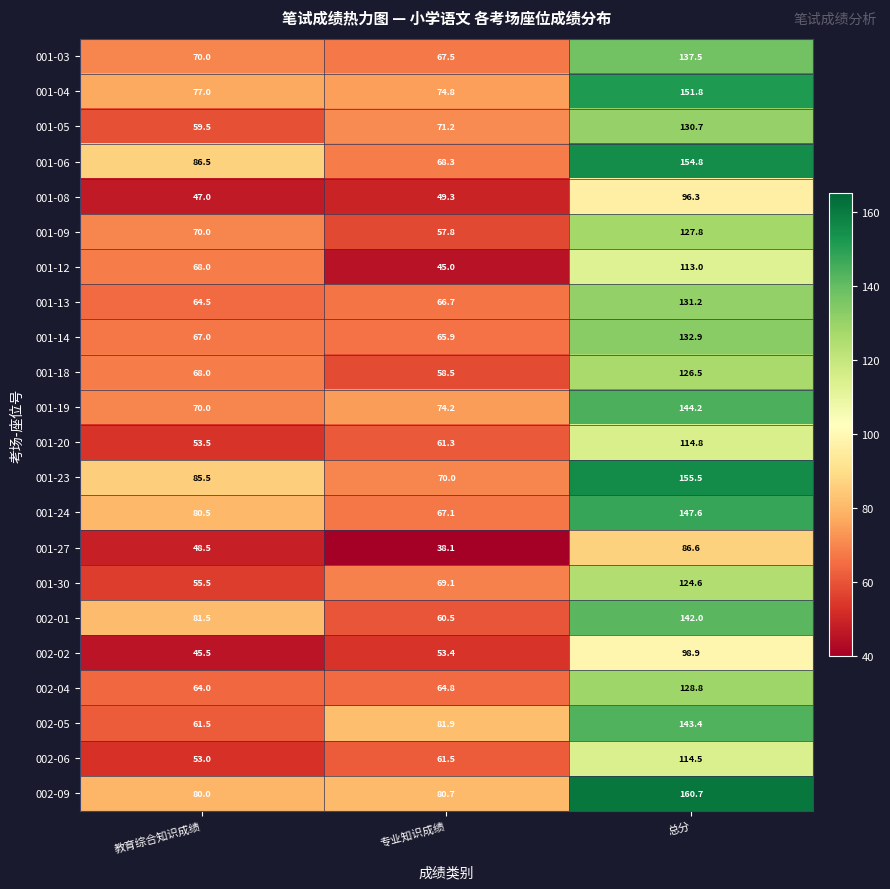

Which series has the widest spread of values?

001-06